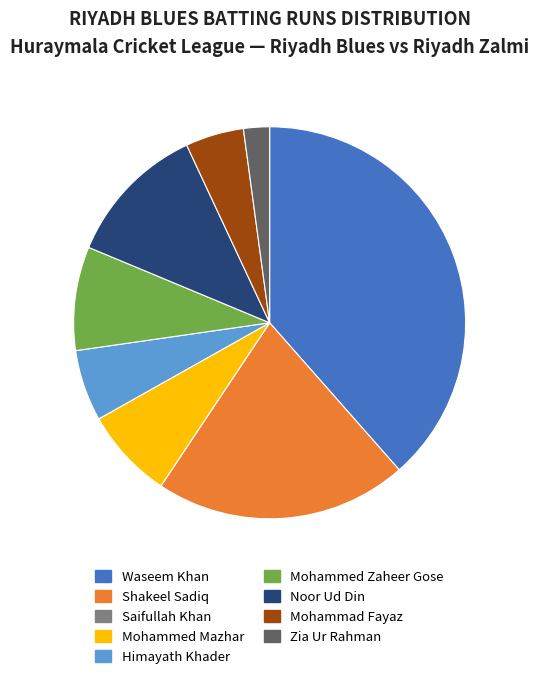

Which has a higher value, Mohammed Mazhar or Waseem Khan?

Waseem Khan